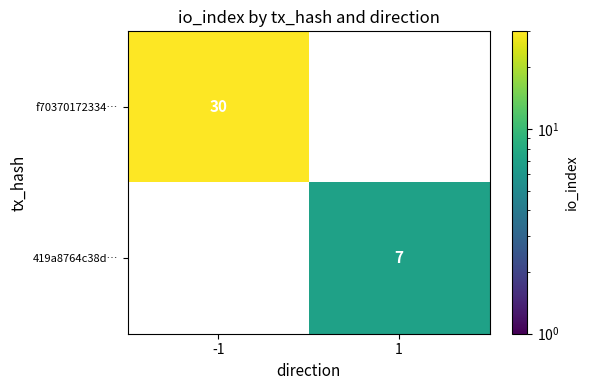

At how many categories does at least one series exceed 21?

1